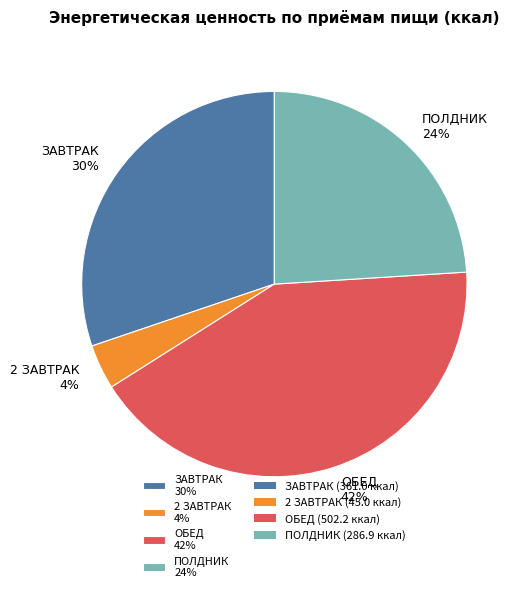

Which slice is the smallest?

2 ЗАВТРАК